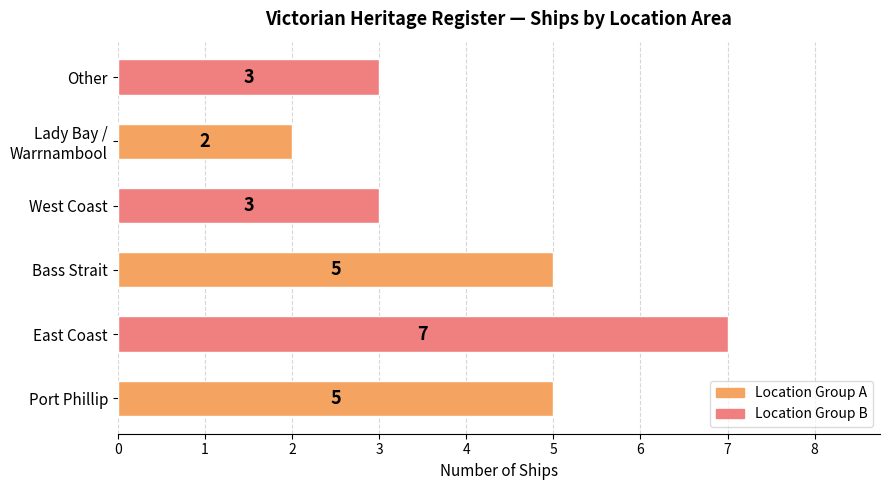

What is the greatest value displayed?

7